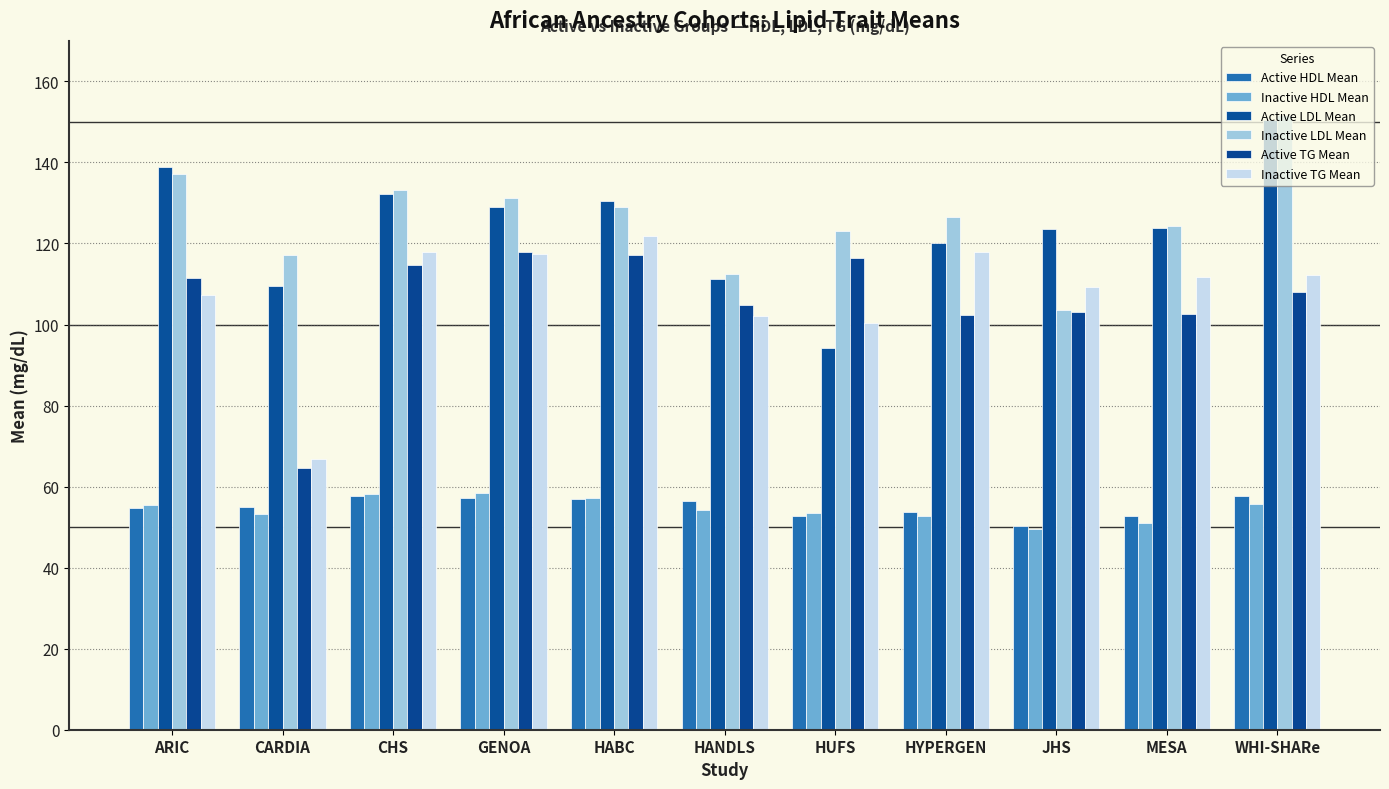

Between HABC and MESA, which series saw the biggest shift?

Active TG Mean